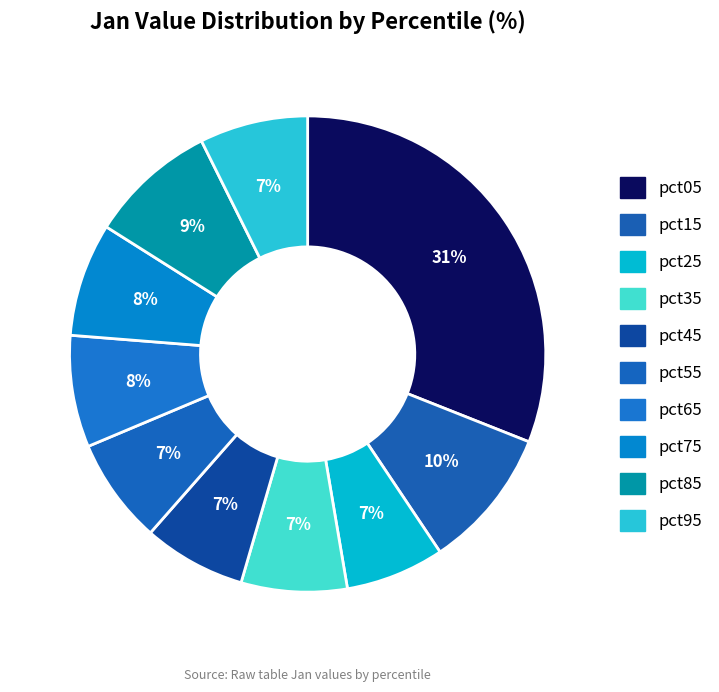

To the nearest percent, what is the difference between the largest and smallest slice percentages?

24%